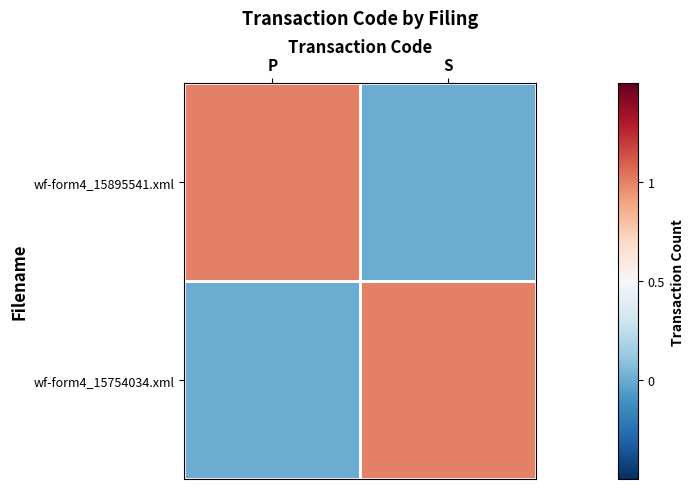

Rank the series at S from highest to lowest value.

wf-form4_15754034.xml, wf-form4_15895541.xml